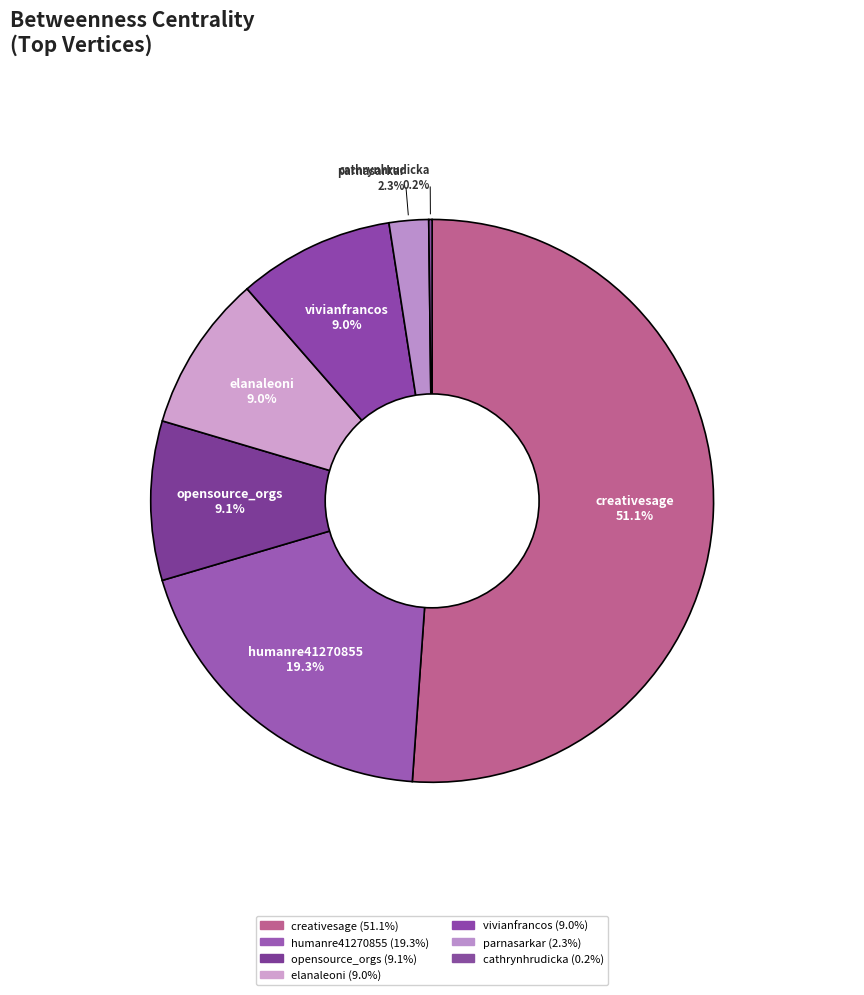

Which category accounts for the majority?

creativesage